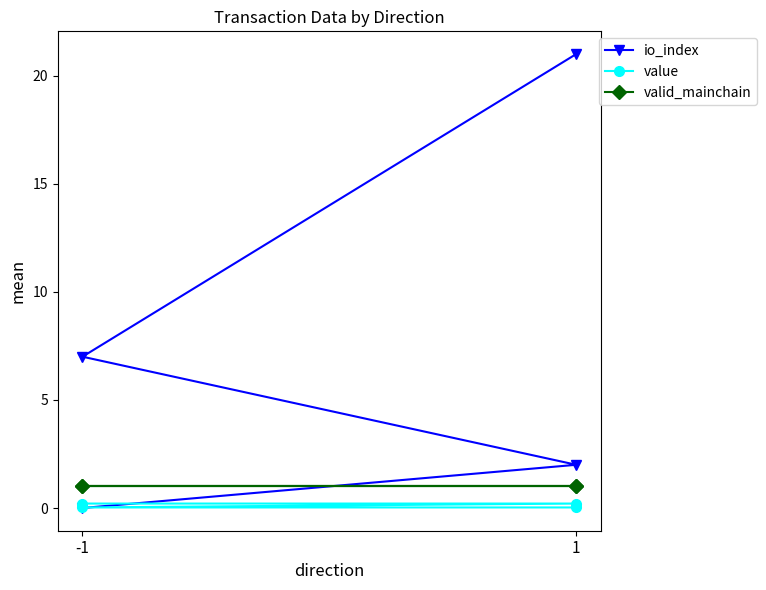

Where does the io_index series first go above 7?

1